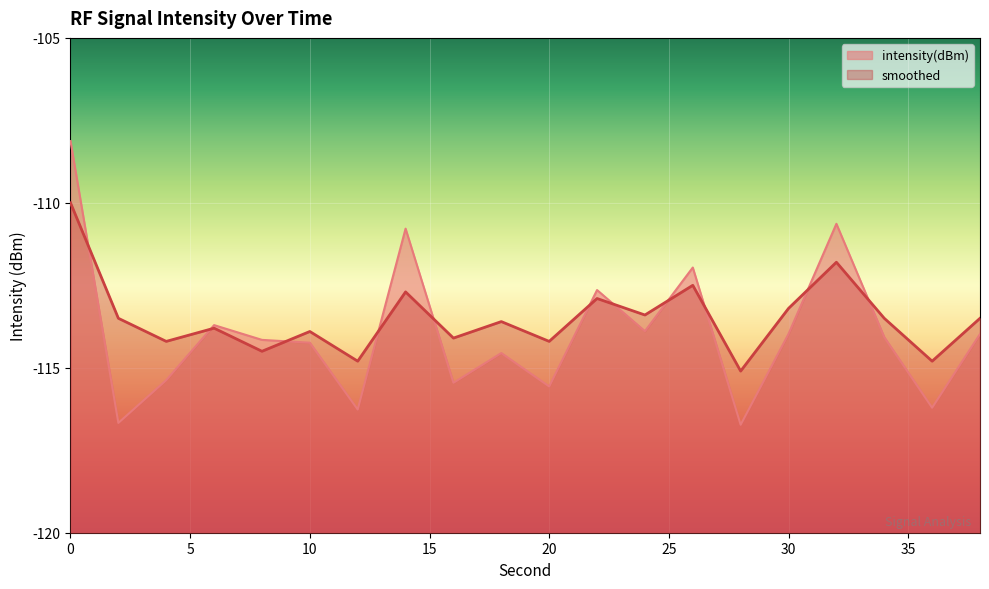

How many intersections are there between intensity(dBm) and smoothed?

11